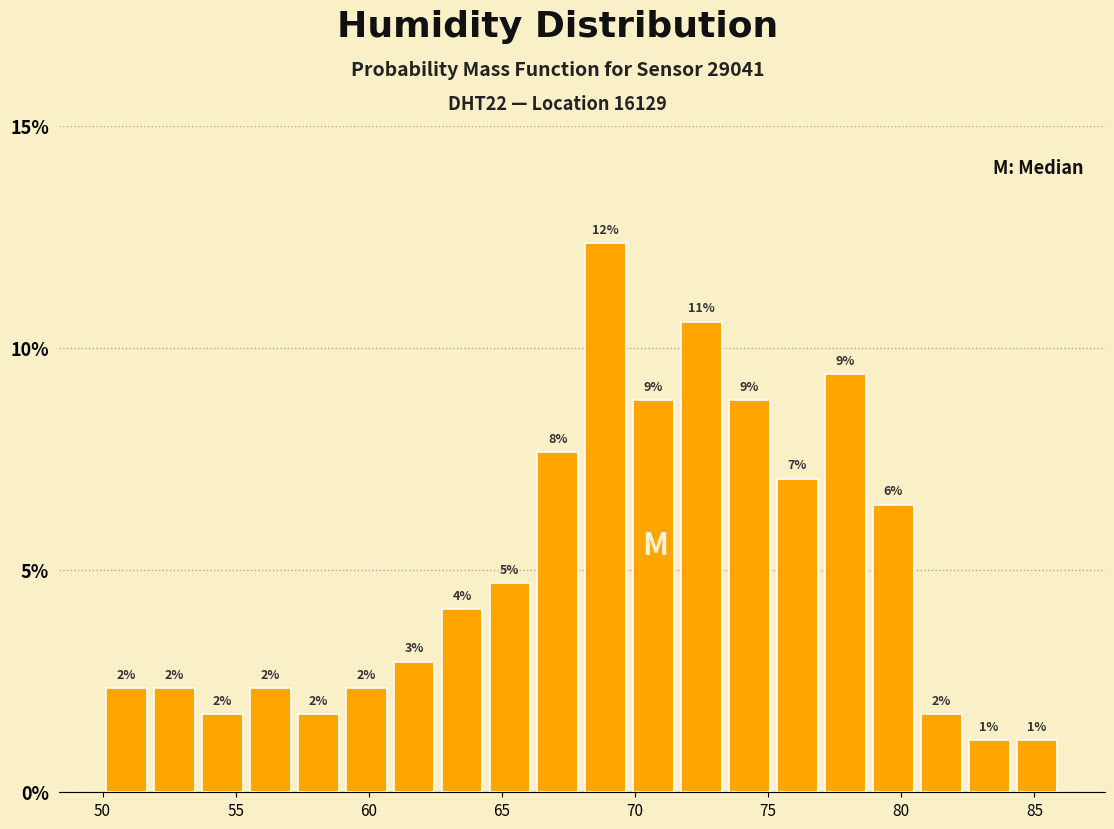

Around what value on the x-axis is the tallest bar? Give the approximate position of its centre, as read against the axis.

69.0